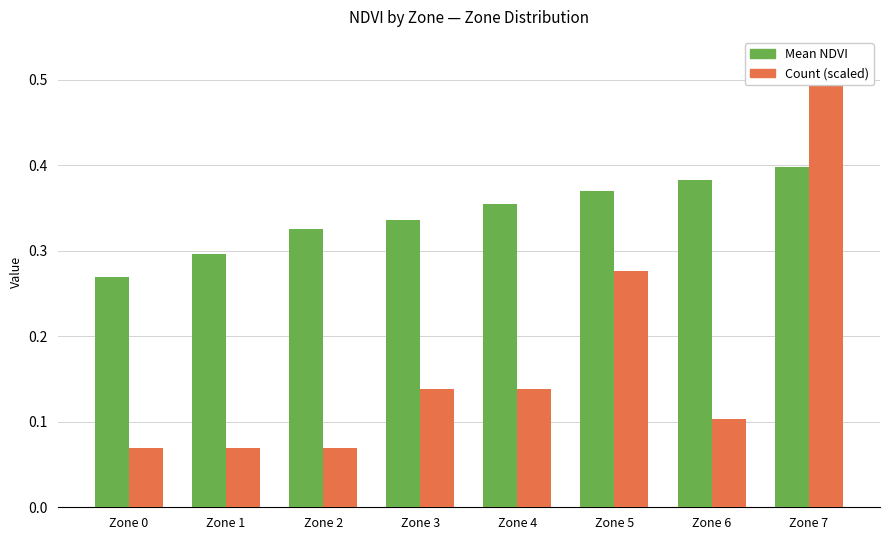

What value does the Mean NDVI series have at Zone 3?

0.3